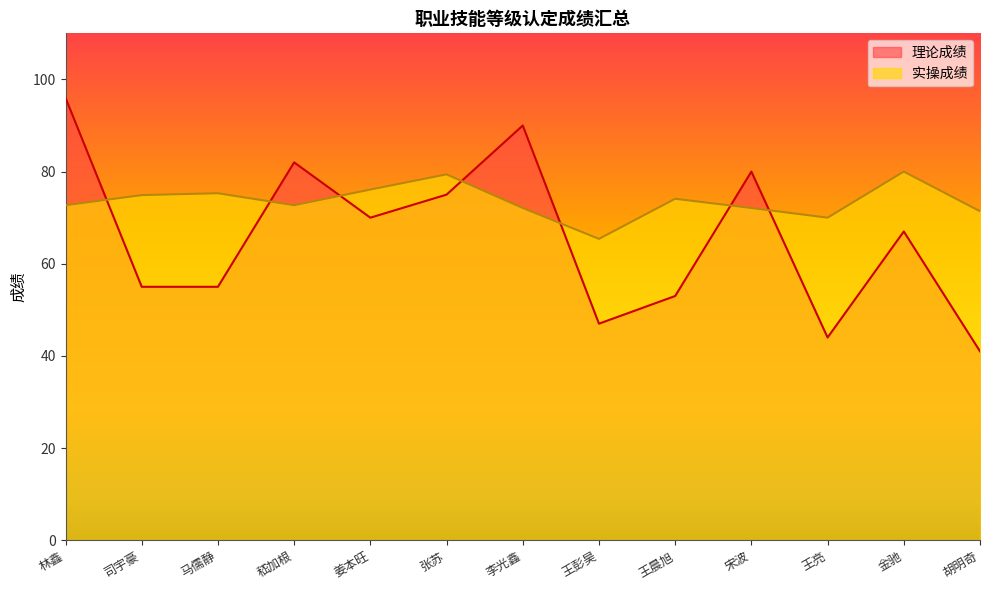

The 理论成绩 series shows 47.0 at 王彭昊. True or false?

True